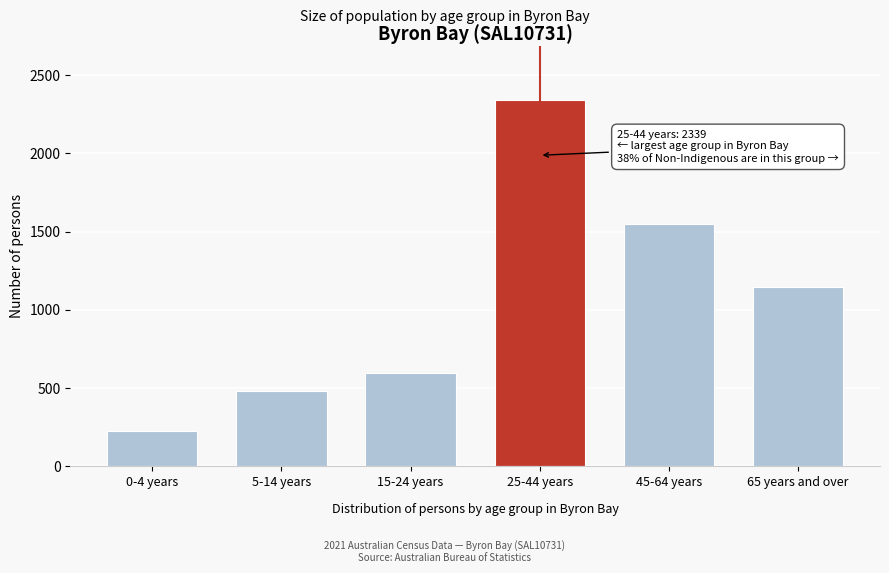

Reading right to left, list all the values displayed in this chart.

65 years and over=1147	45-64 years=1547	25-44 years=2339	15-24 years=595	5-14 years=483	0-4 years=226